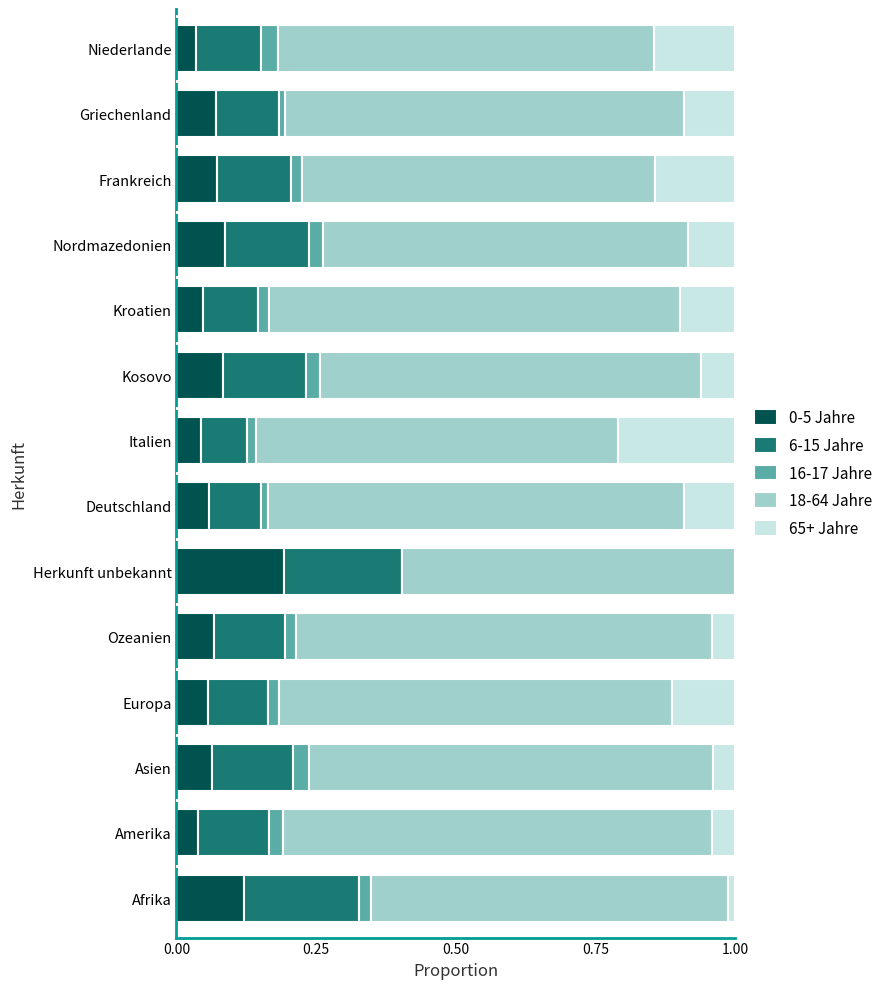

Which category has the highest value in the 0-5 Jahre series?

Herkunft unbekannt